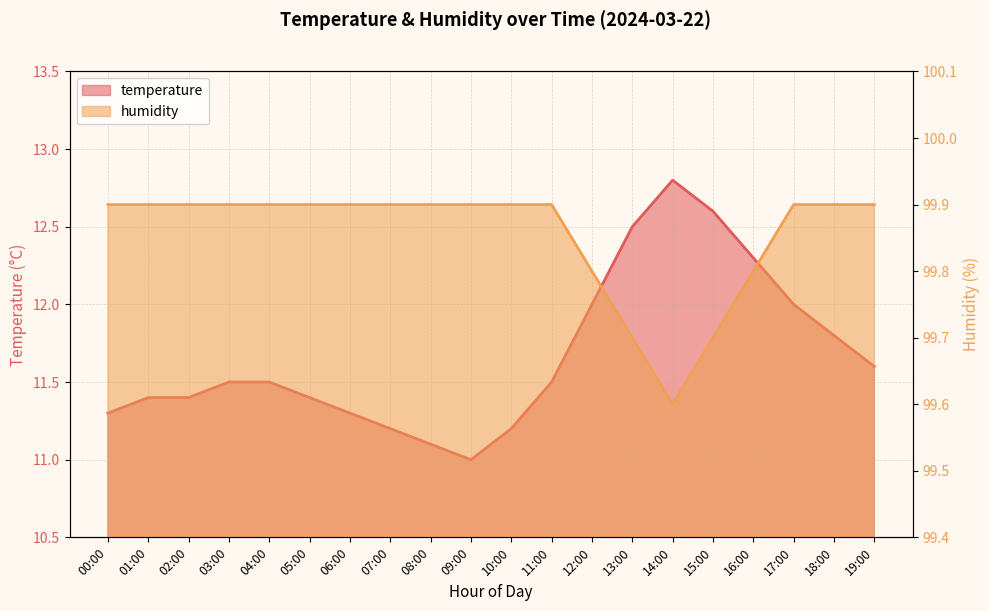

What is the difference between the highest and lowest values at 11:00?

88.4